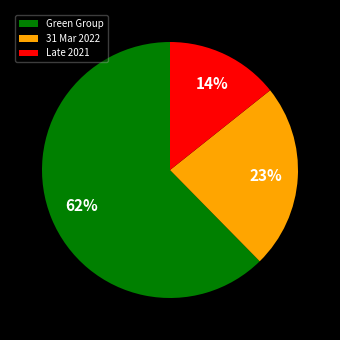

What is the smallest slice in the pie chart?

Late 2021